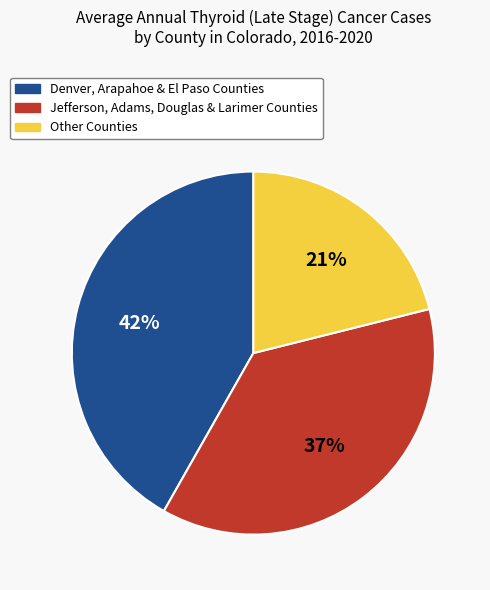

The Denver, Arapahoe & El Paso Counties slice represents 32% of the pie. True or false?

False